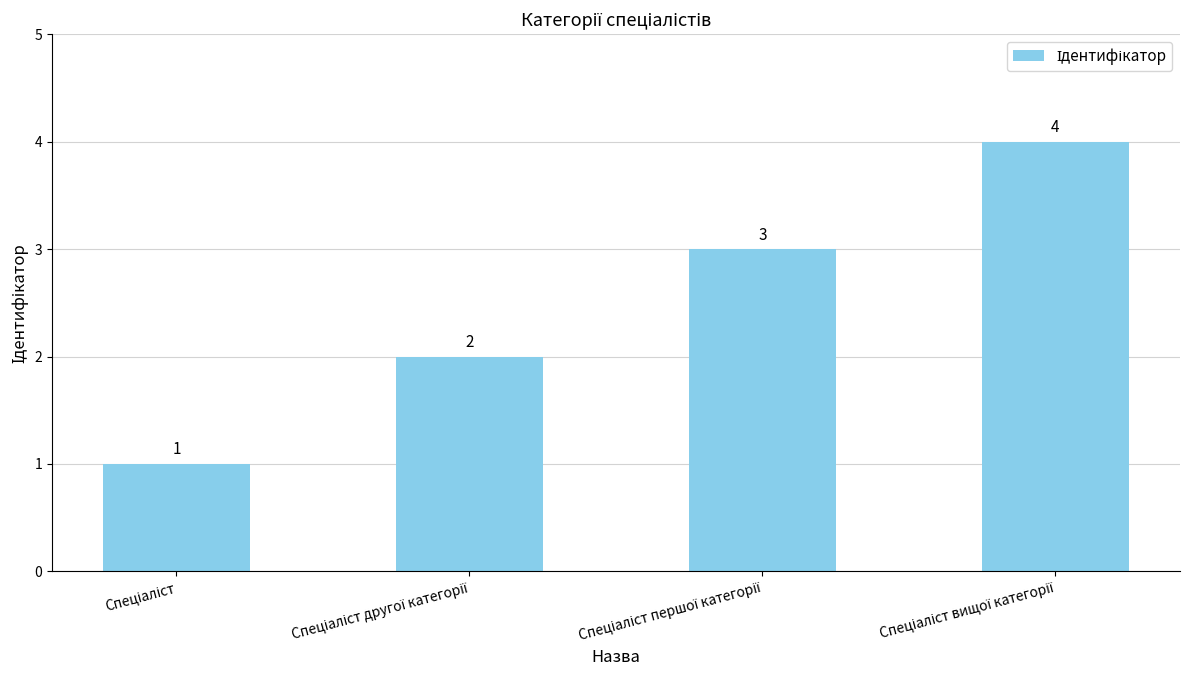

What is the greatest value displayed?

4